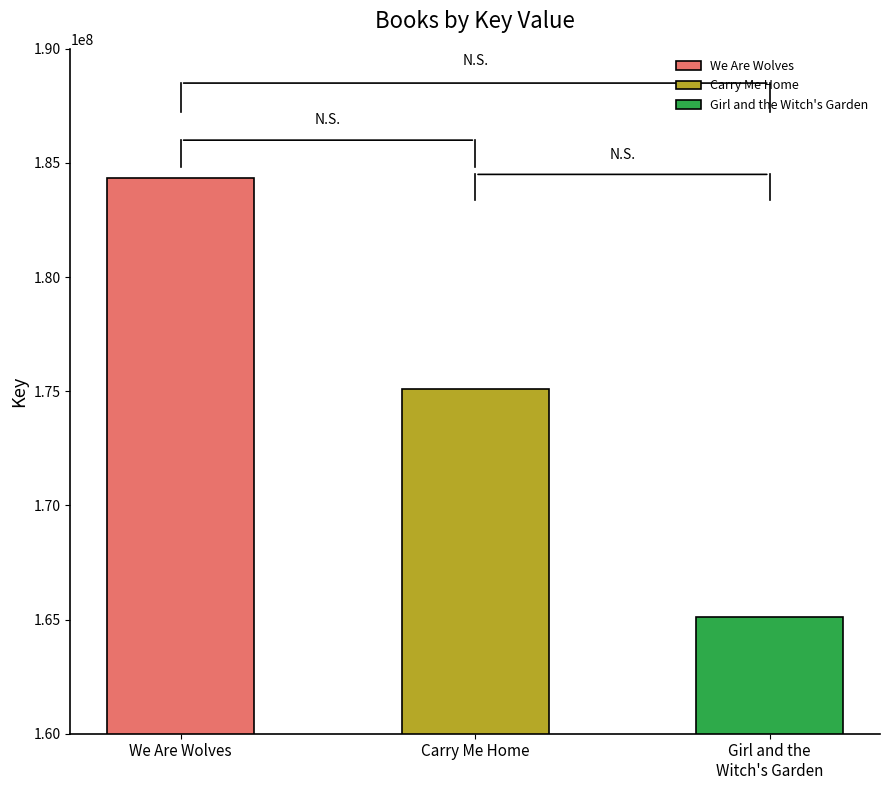

What is the greatest value displayed?

184353757